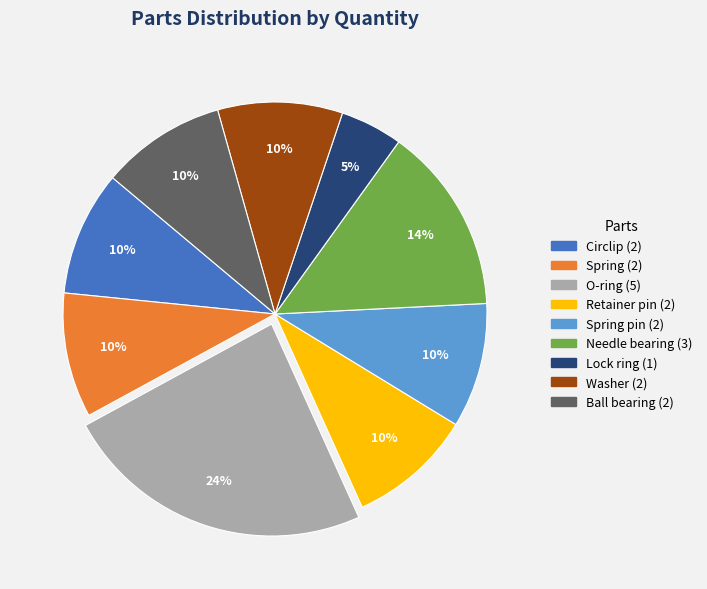

Count the number of slices in the pie.

9